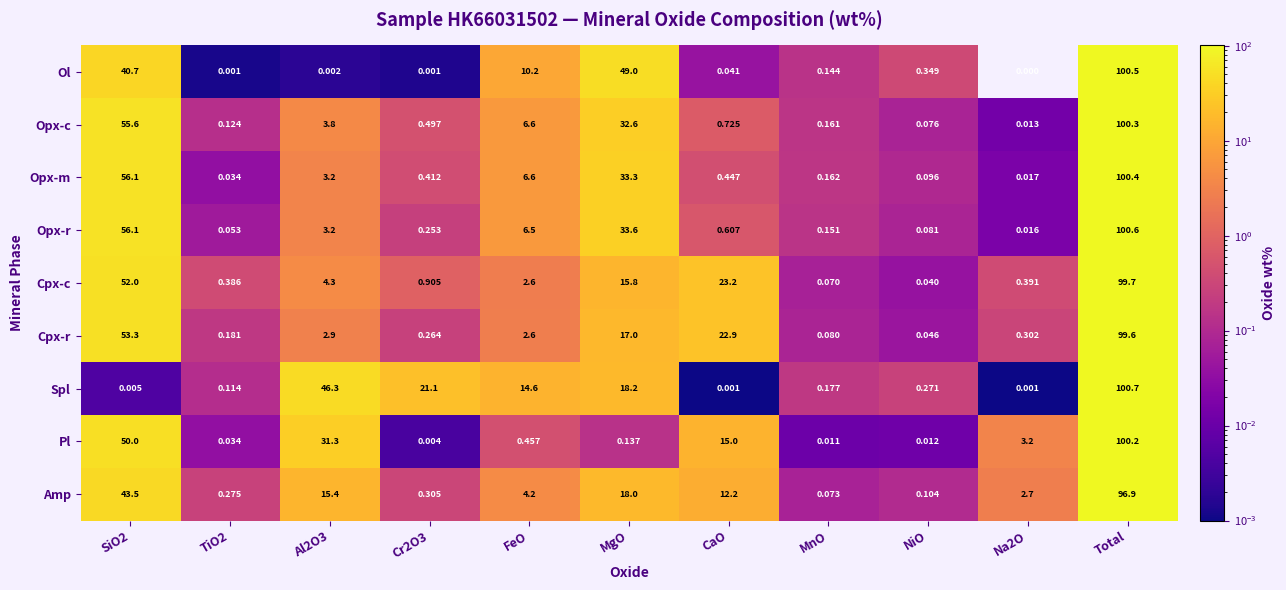

Is the value of Amp at Na2O greater than the value of Opx-r at FeO?

No